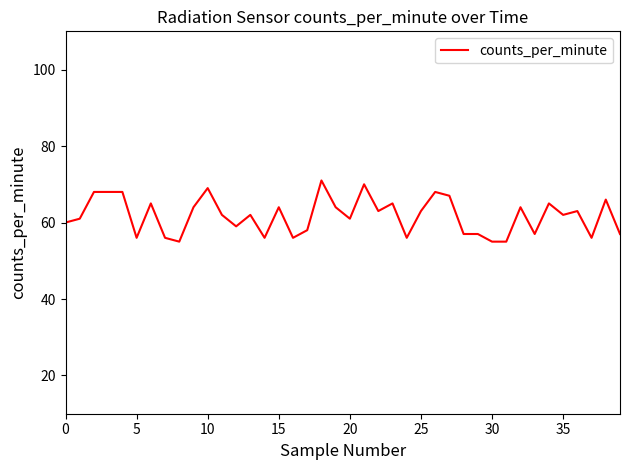

What is the smallest value displayed?

55